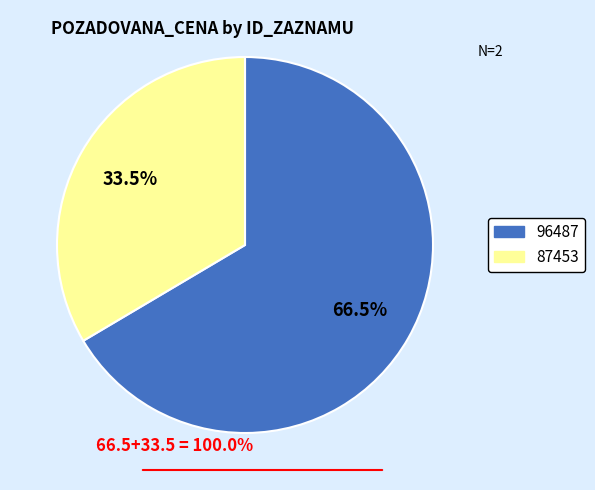

What is the ratio of the value at 87453 to the value at 96487?

0.5